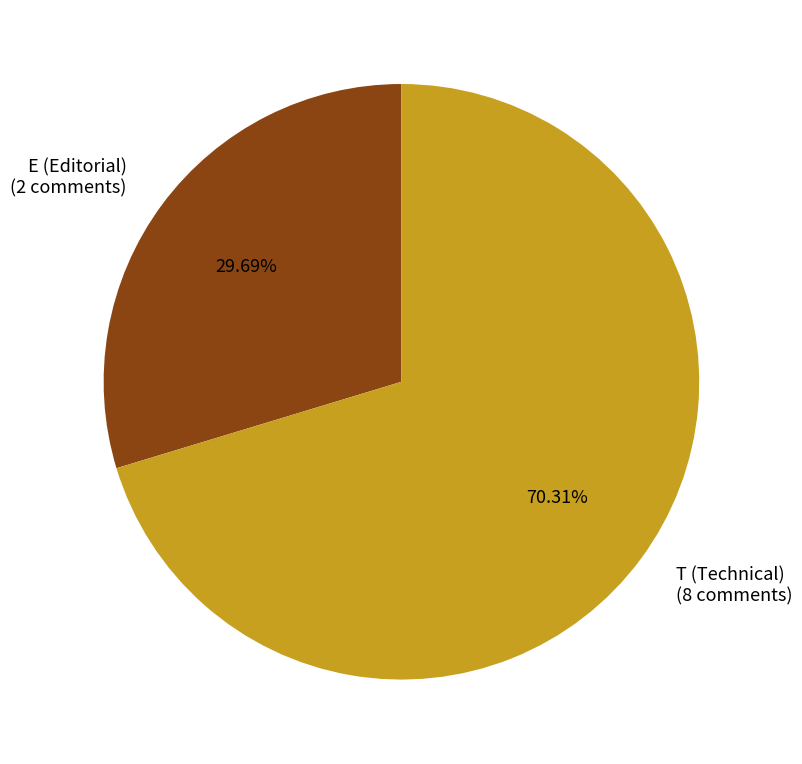

Does T (Technical) (8 comments) represent more than half of the total?

Yes